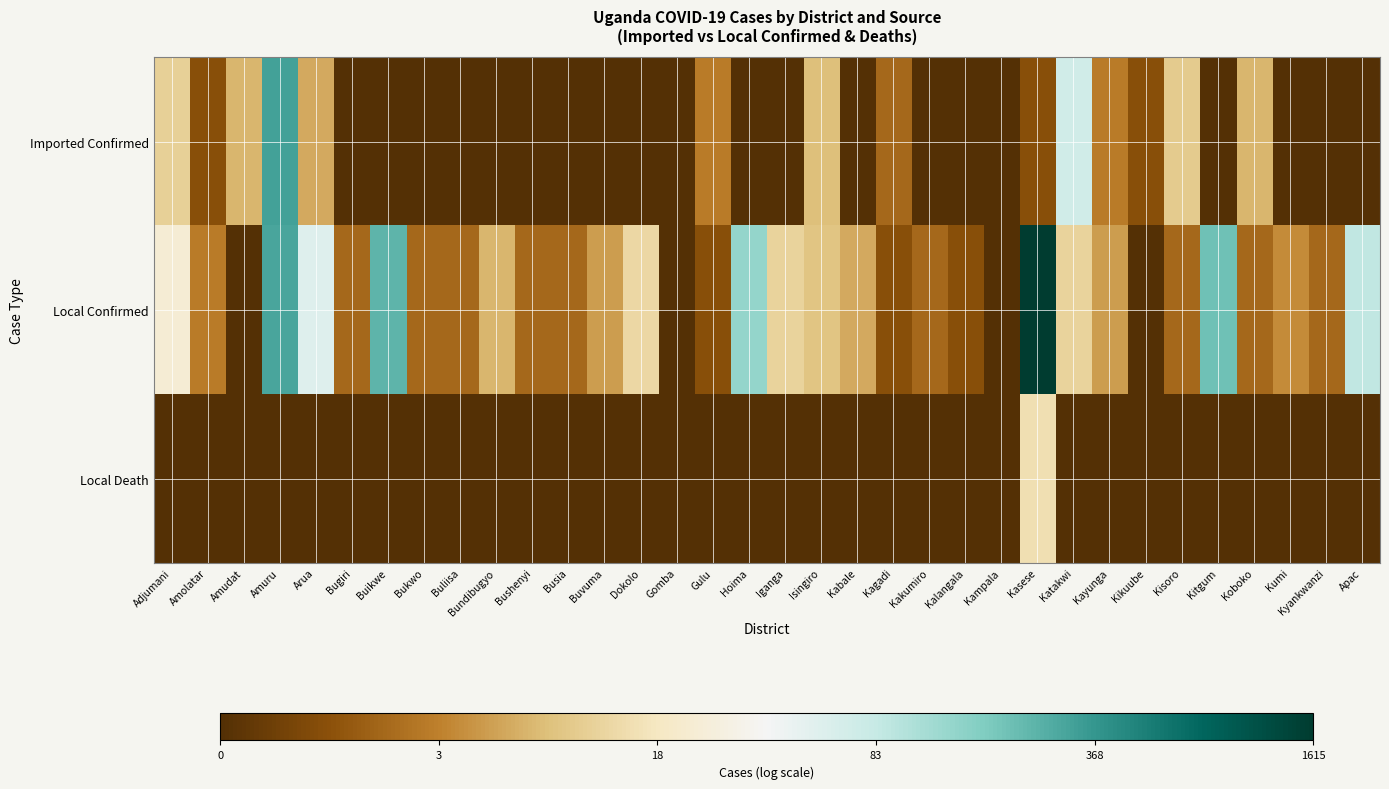

Which series has the widest spread of values?

Local Confirmed